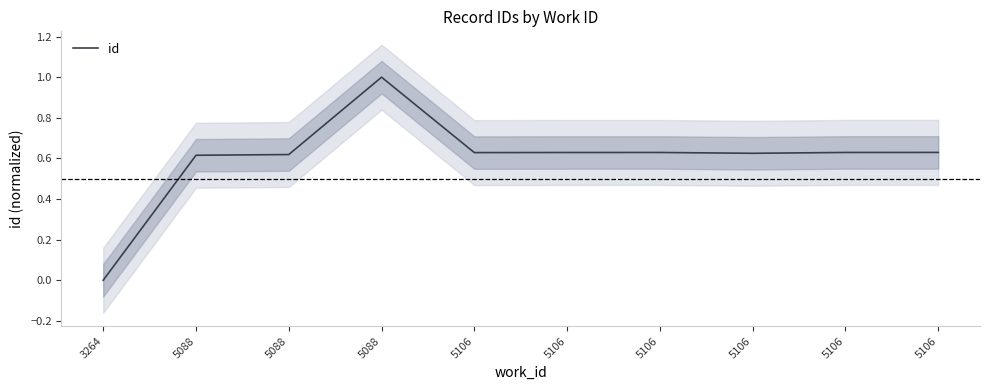

Reading left to right, what are all the values shown in this chart?

0.0	0.6	0.6	1.0	0.6	0.6	0.6	0.6	0.6	0.6